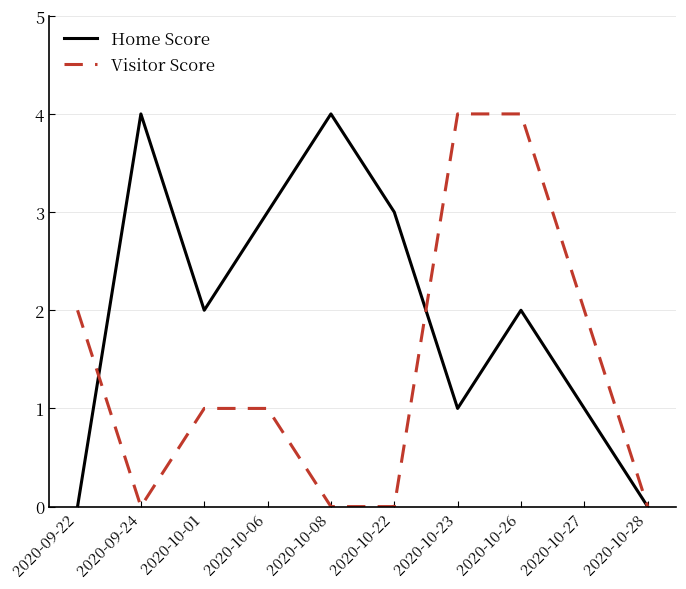

What position from the right is 2020-10-27?

2